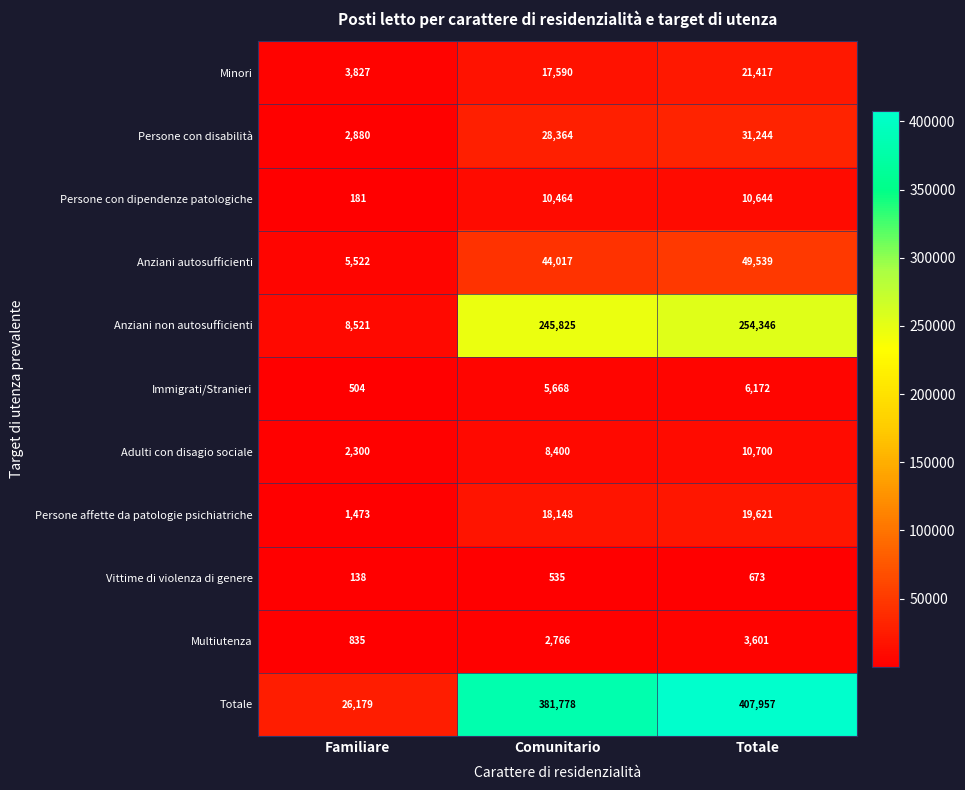

Rank the series by their maximum value, from highest to lowest.

Totale, Anziani non autosufficienti, Anziani autosufficienti, Persone con disabilità, Minori, Persone affette da patologie psichiatriche, Adulti con disagio sociale, Persone con dipendenze patologiche, Immigrati/Stranieri, Multiutenza, Vittime di violenza di genere